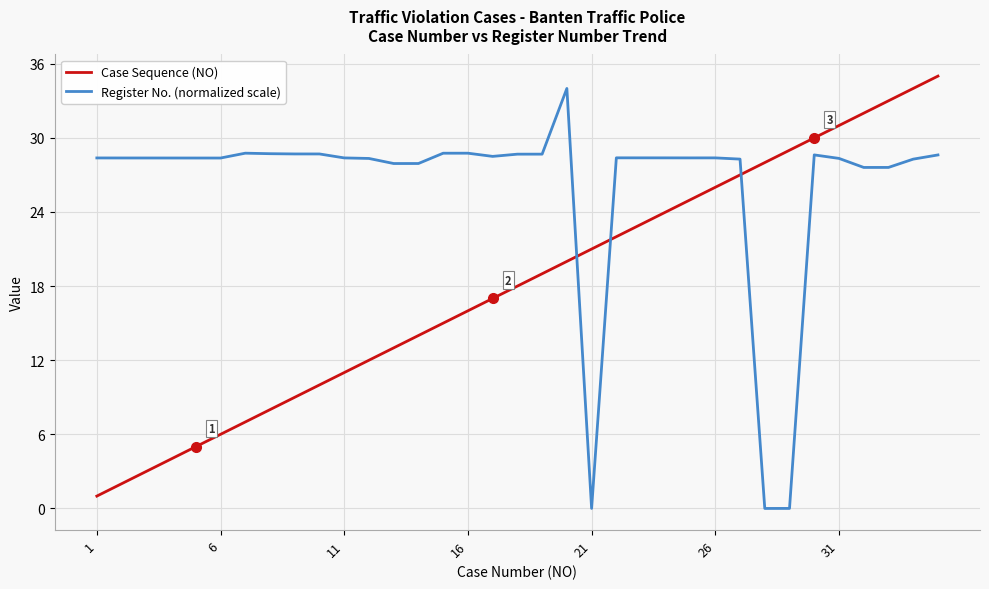

True or false: Case Sequence (NO) and Register No. (normalized scale) intersect in this chart.

True